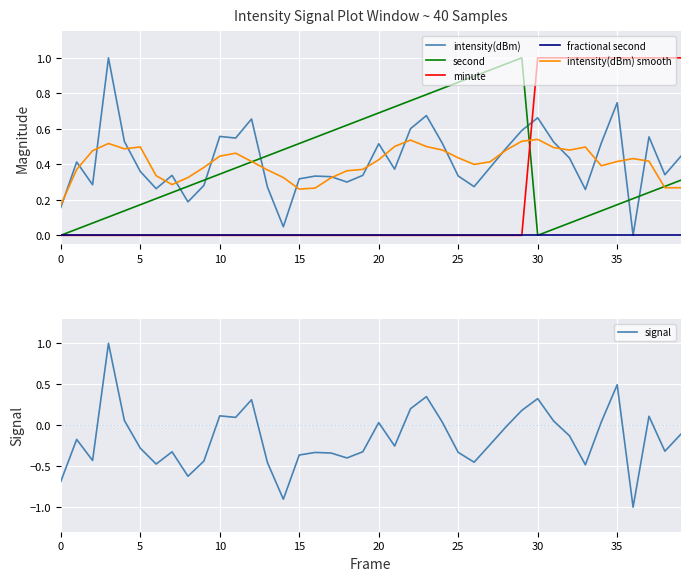

What is the label of the 21st point from the left?

20